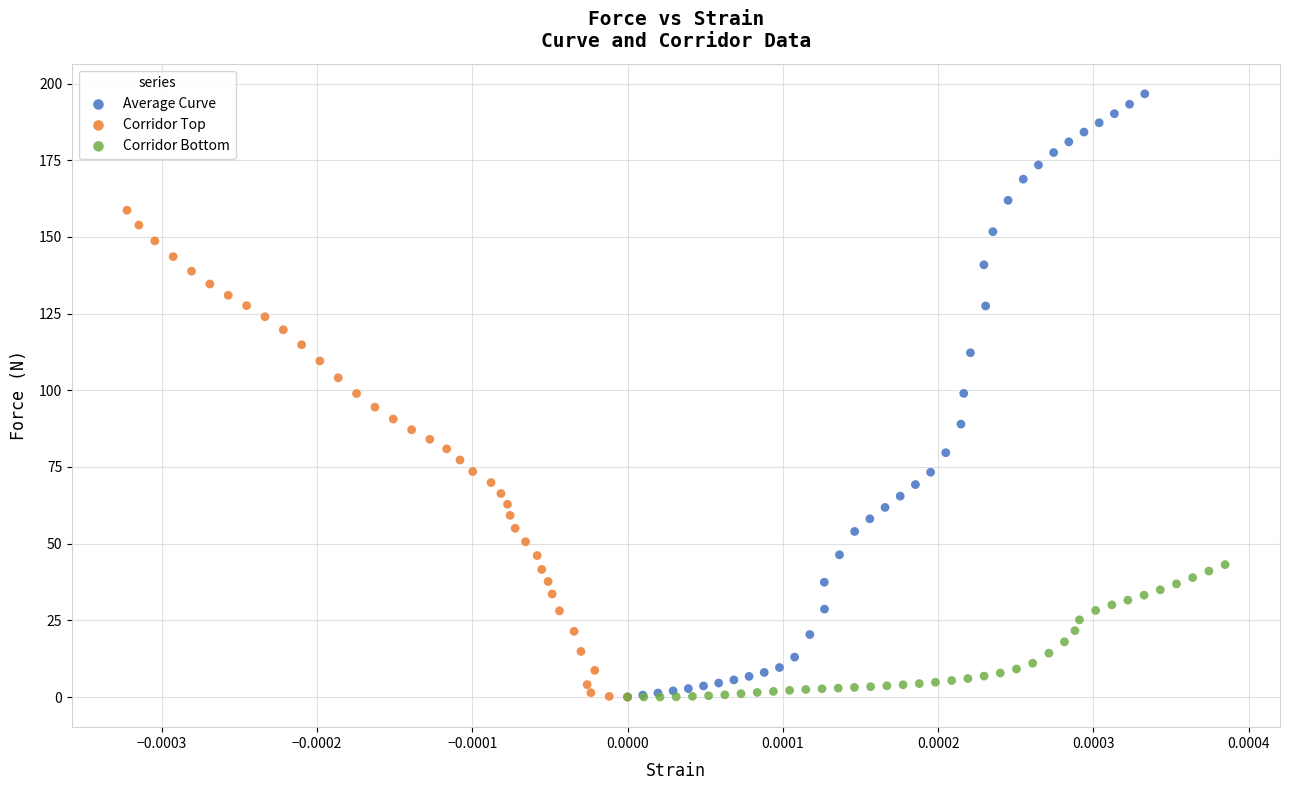

Which series reaches the maximum Y coordinate?

Average Curve